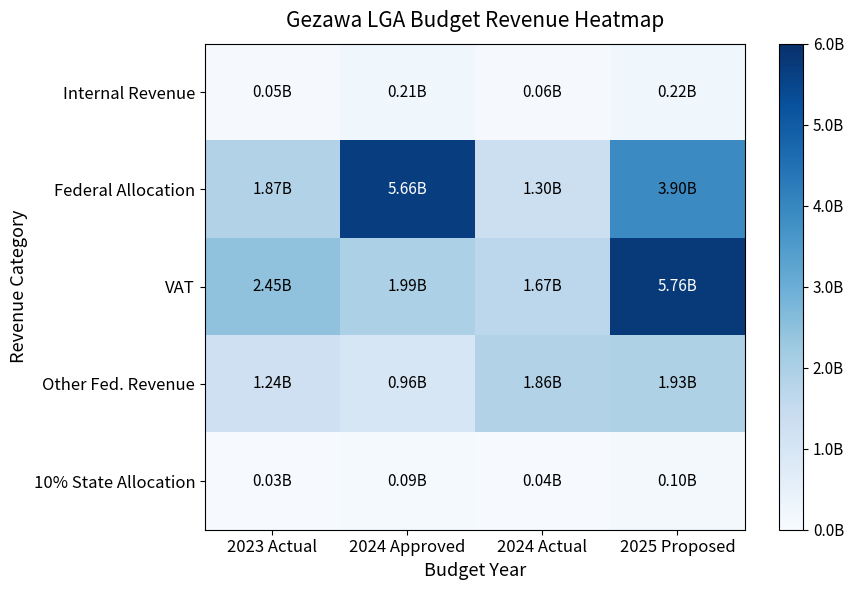

List the series in order of their peak value, lowest first.

10% State Allocation, Internal Revenue, Other Fed. Revenue, Federal Allocation, VAT